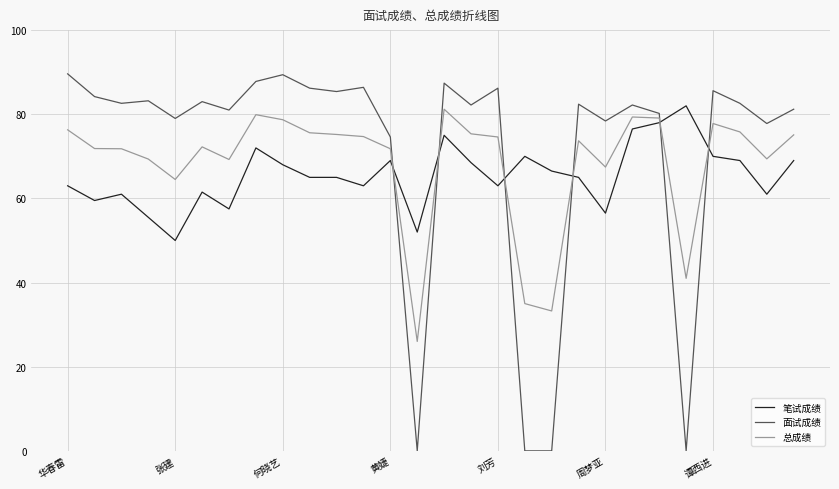

Does the chart have visible grid lines?

Yes